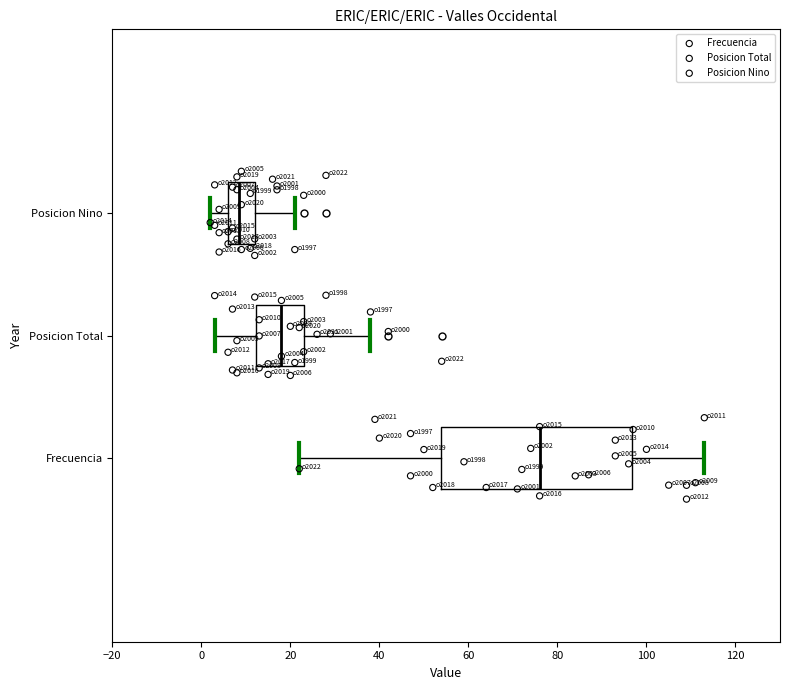

Comparing the boxes themselves (not the whiskers), which one is the widest?

Frecuencia